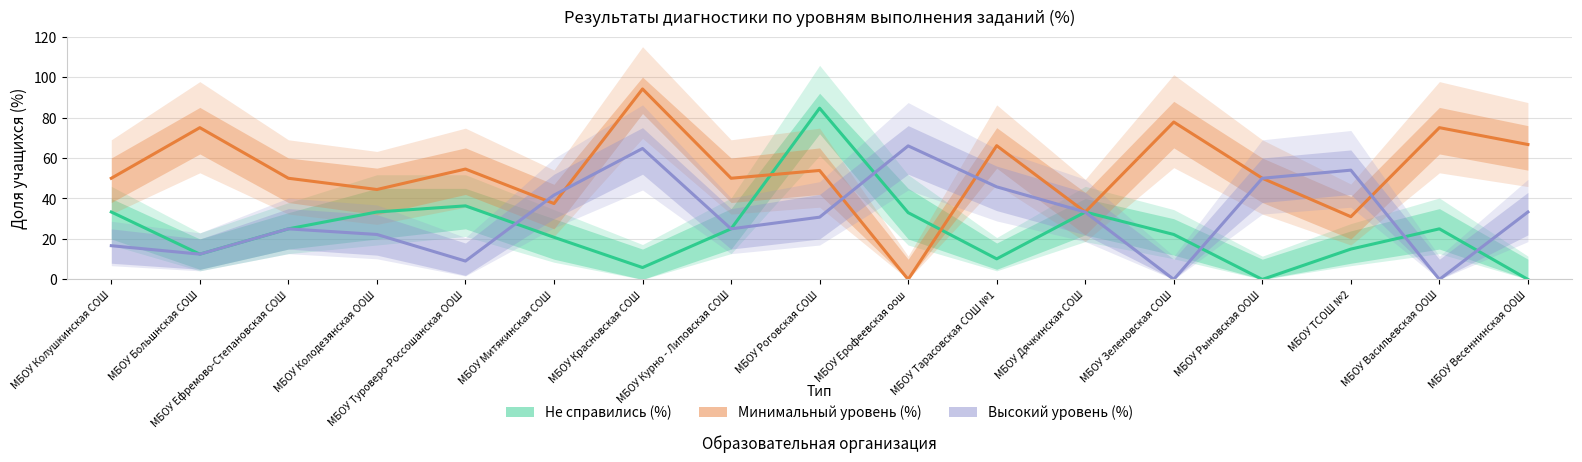

At how many categories does at least one series exceed 91?

1